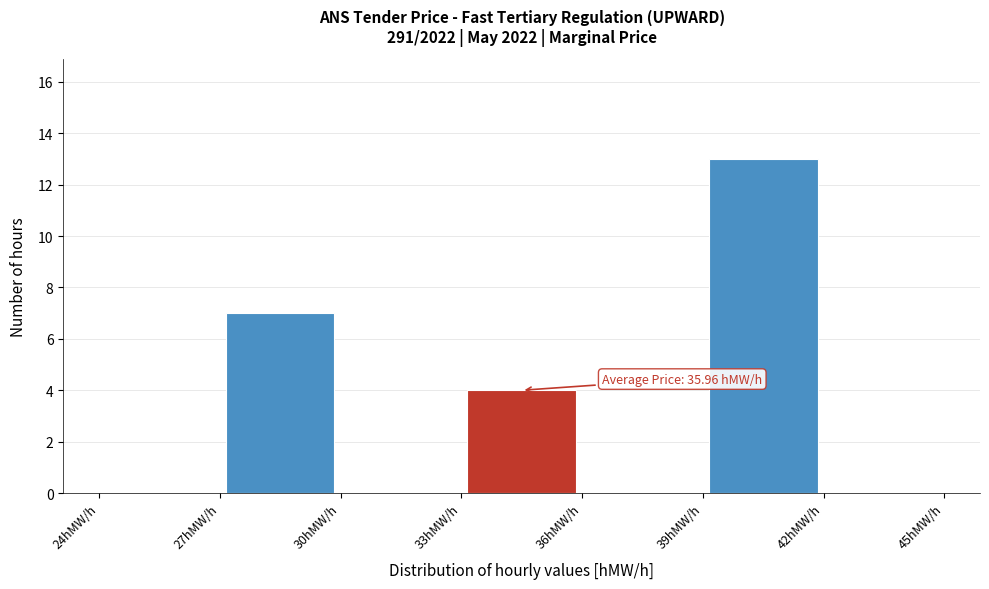

Which range on the x-axis has the tallest bar?

39 to 42